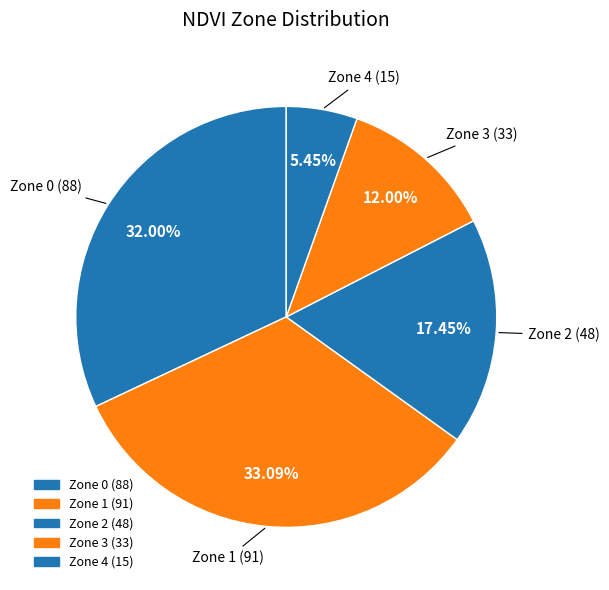

Count the number of slices in the pie.

5